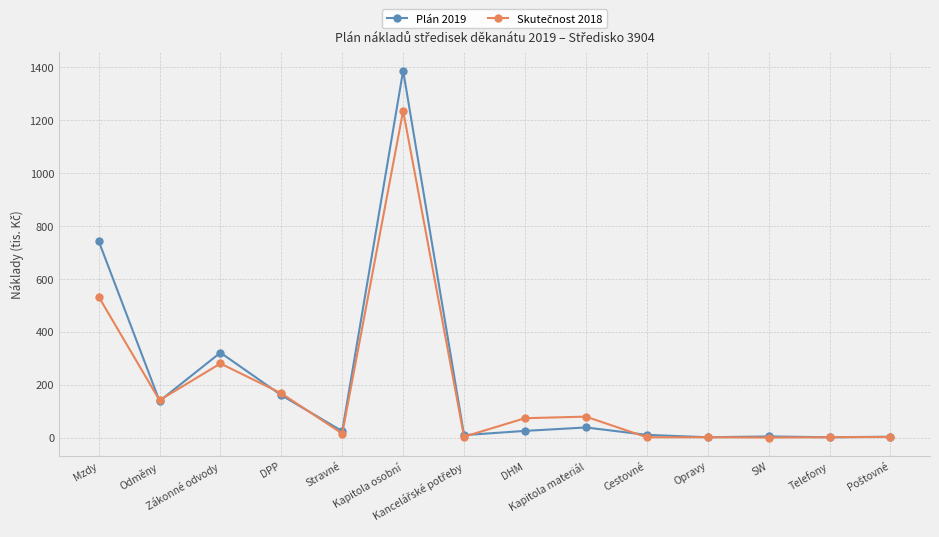

How many series are shown in this chart?

2